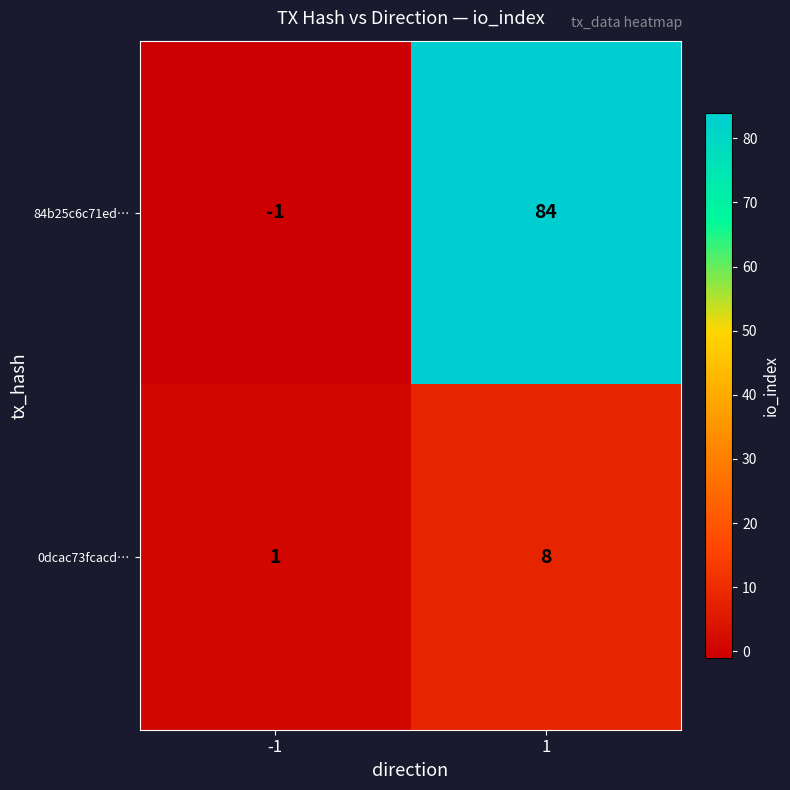

True or false: 84b25c6c71ed… has a value of -2 at -1.

False